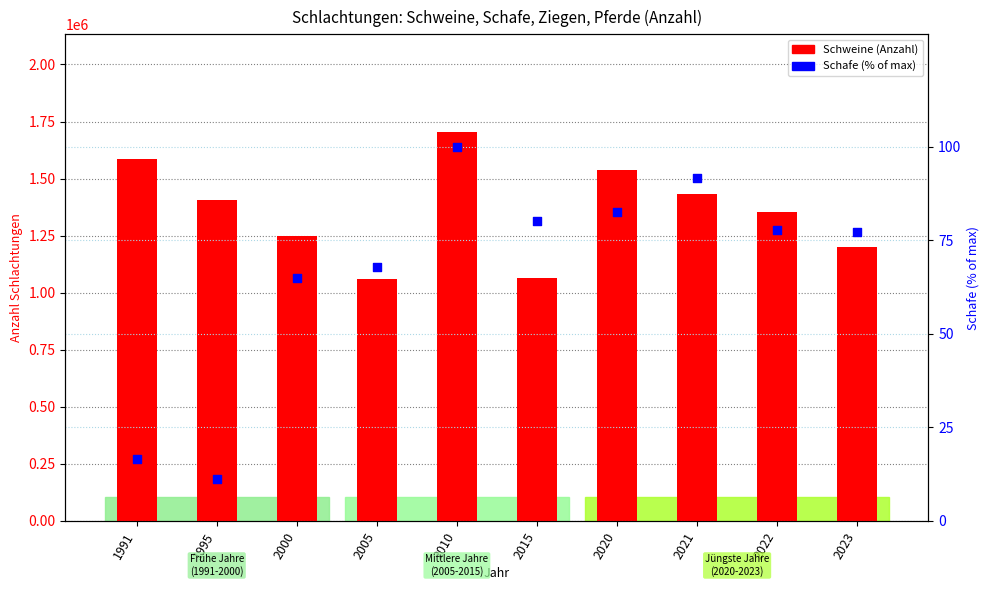

Which series has the largest total across all categories?

Schweine